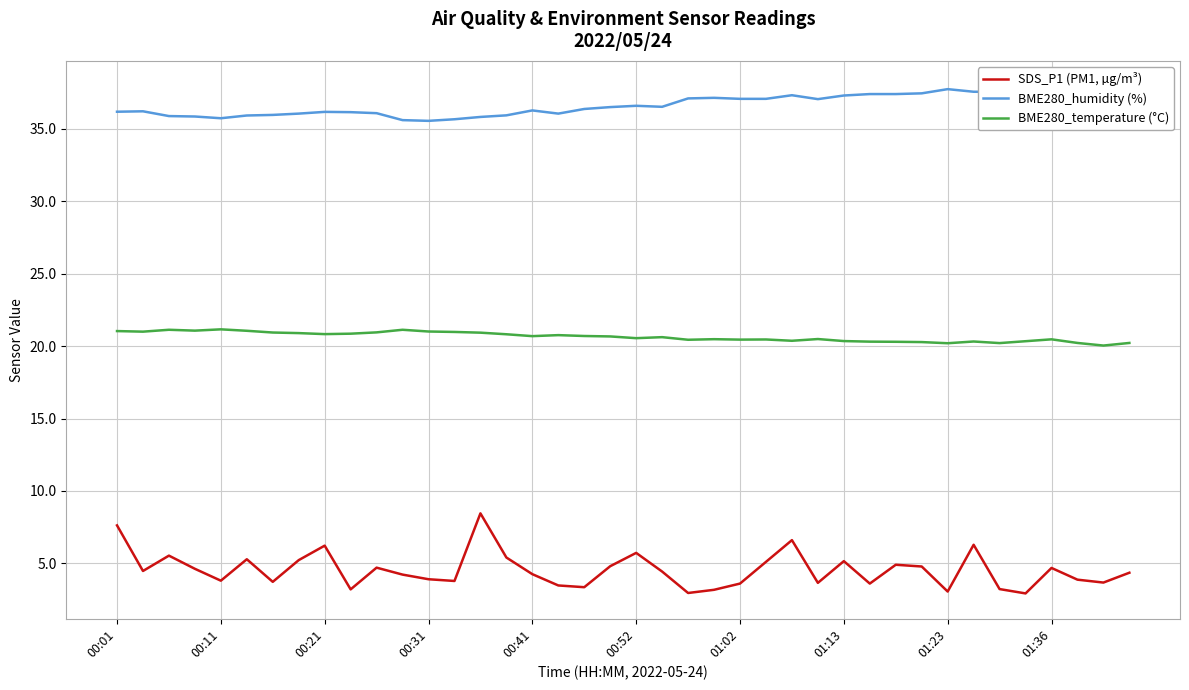

True or false: BME280_temperature (°C) and SDS_P1 (PM1, µg/m³) intersect in this chart.

False